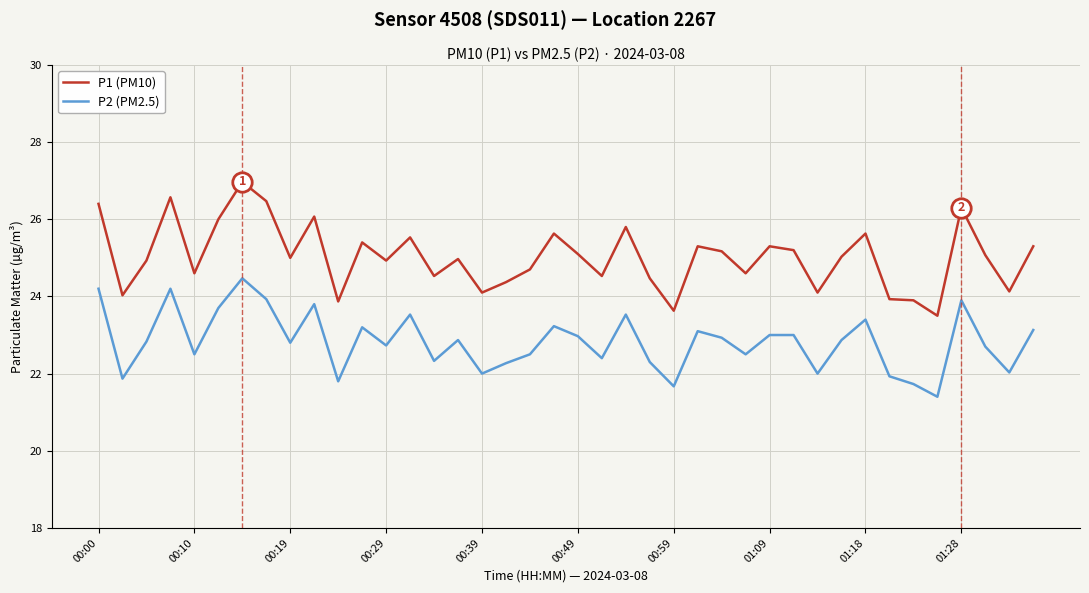

What is the greatest value displayed?

27.0